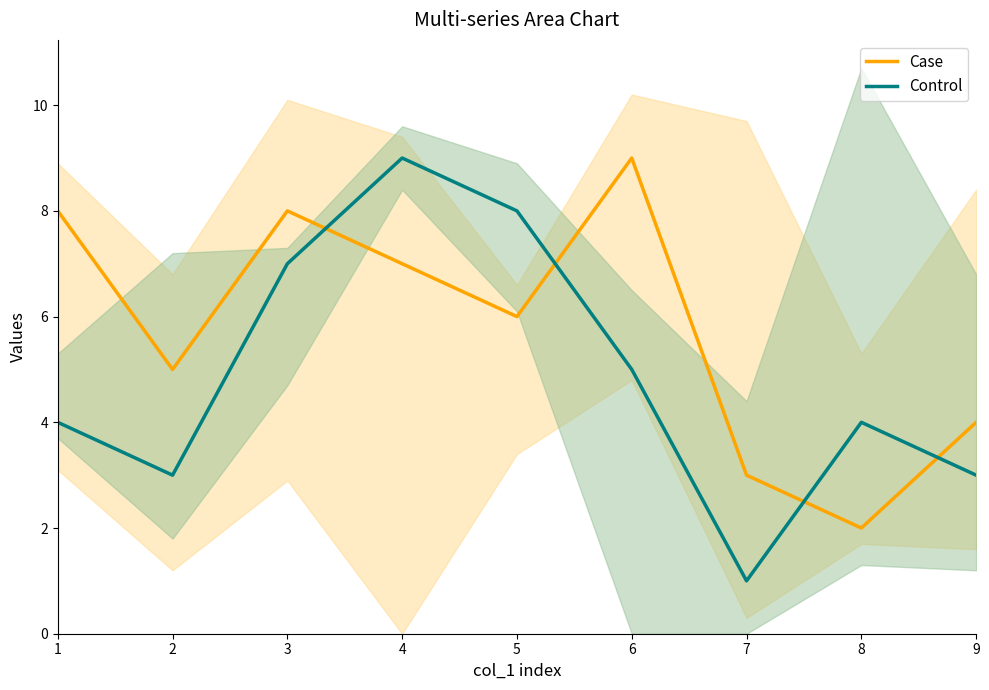

Between which two adjacent categories do Control and Case first intersect?

3 and 4